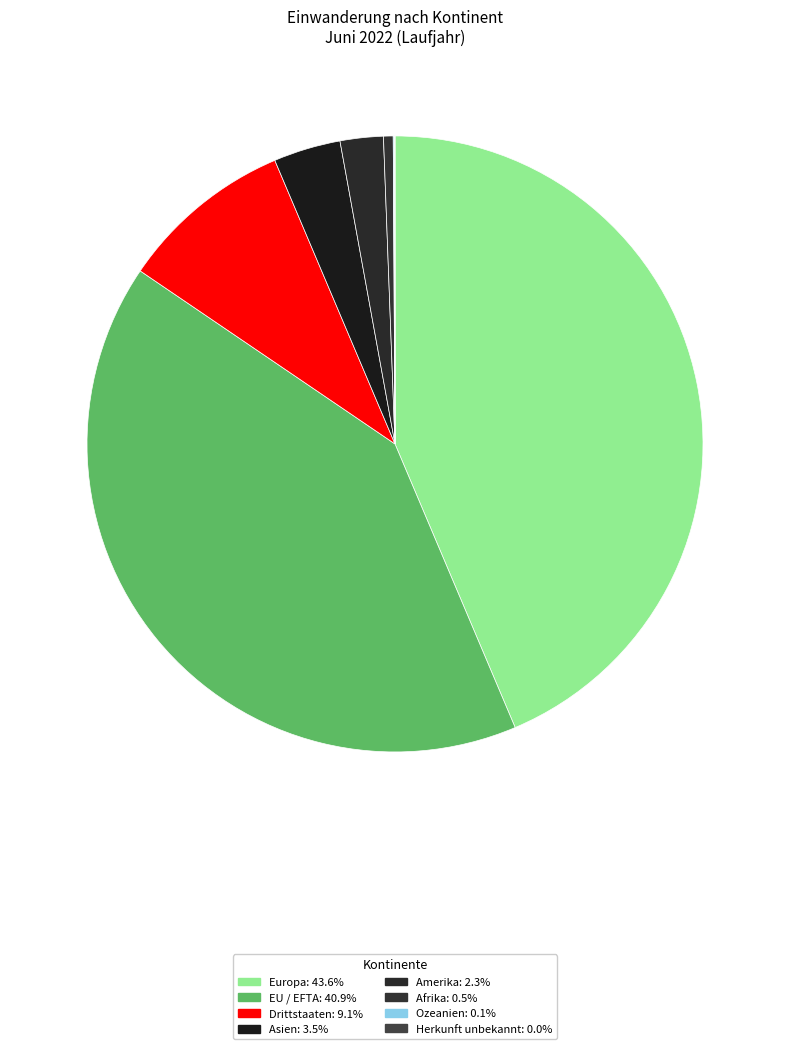

Does any single category account for the majority?

No